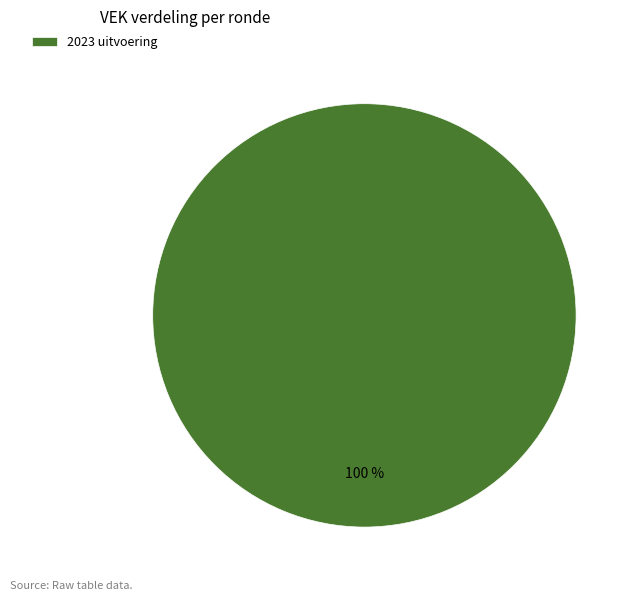

The 2023 uitvoering slice represents 100% of the pie. True or false?

True